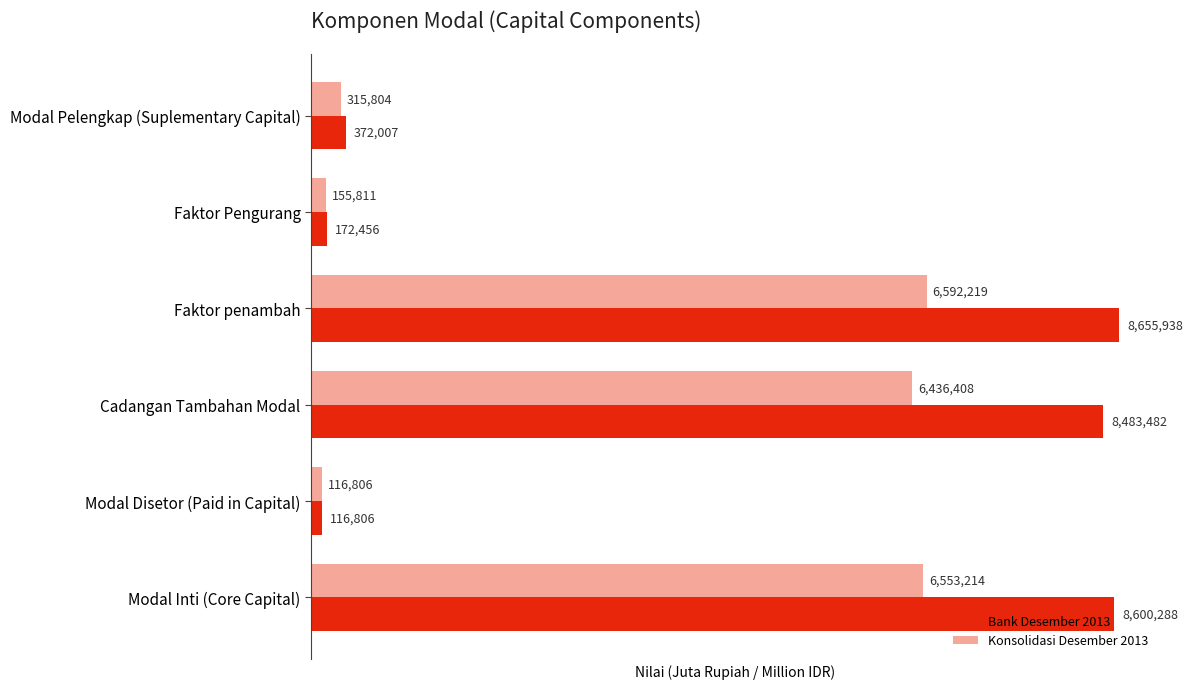

What are all the series names shown in the legend?

Bank Desember 2013, Konsolidasi Desember 2013